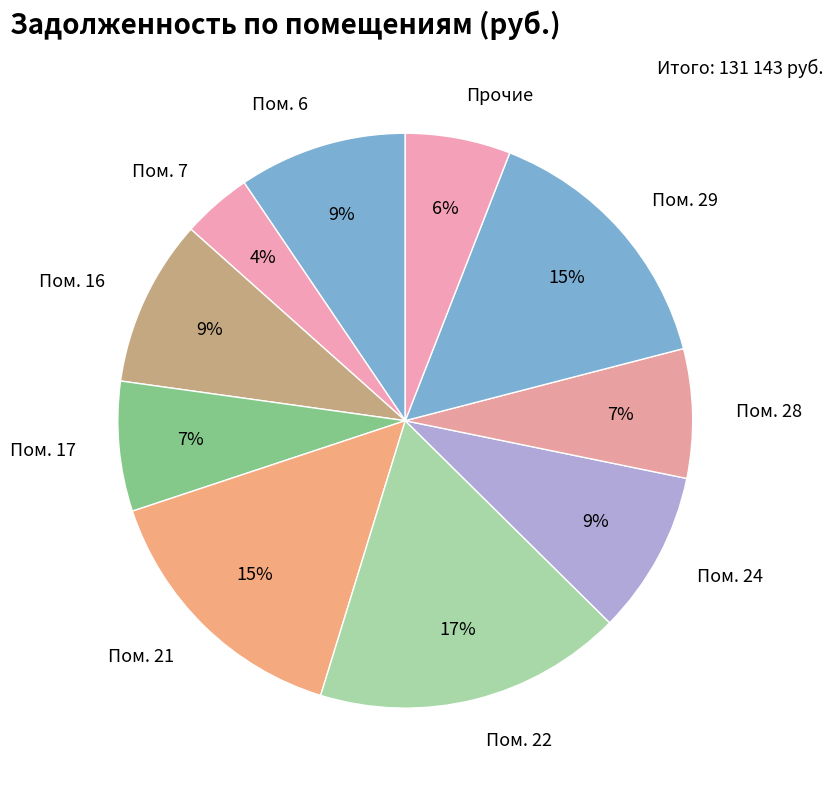

Which slice is the largest?

Пом. 22